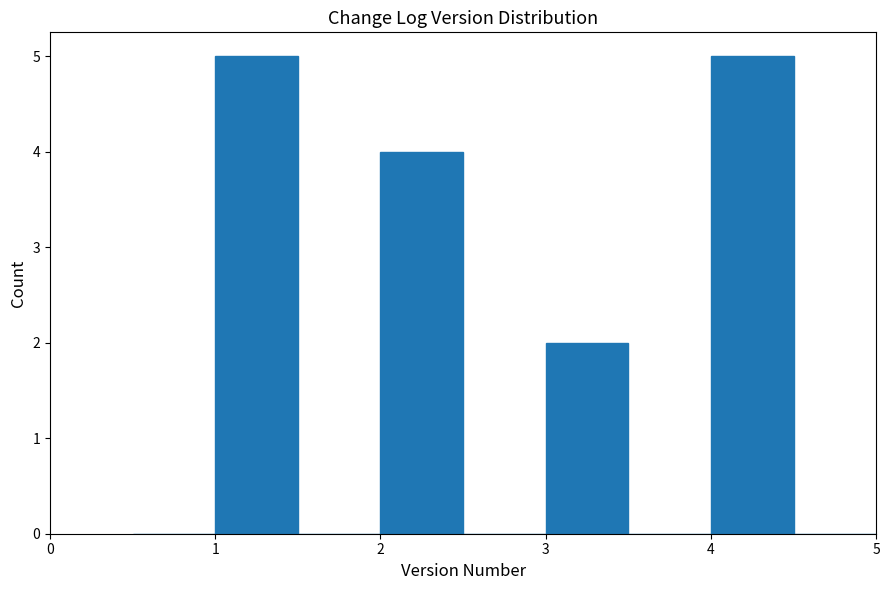

Reading left to right, list every bar in this chart as the range it spans on the x-axis followed by its height. The values are not printed on the chart, so give them approximately, as read against the axis.

0.5 to 1.0: 0
1.0 to 1.5: 5
1.5 to 2.0: 0
2.0 to 2.5: 4
2.5 to 3.0: 0
3.0 to 3.5: 2
3.5 to 4.0: 0
4.0 to 4.5: 5
4.5 to 5.0: 0